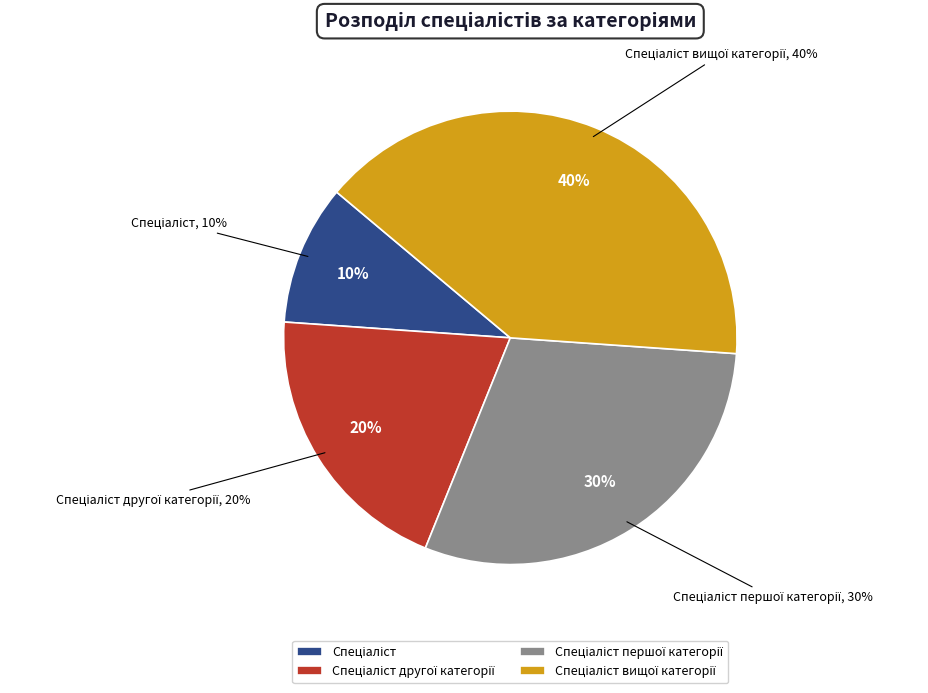

Count the number of slices in the pie.

4